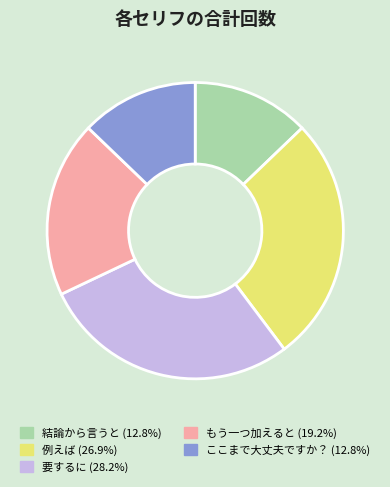

Does 要するに account for over 50% of the chart?

No